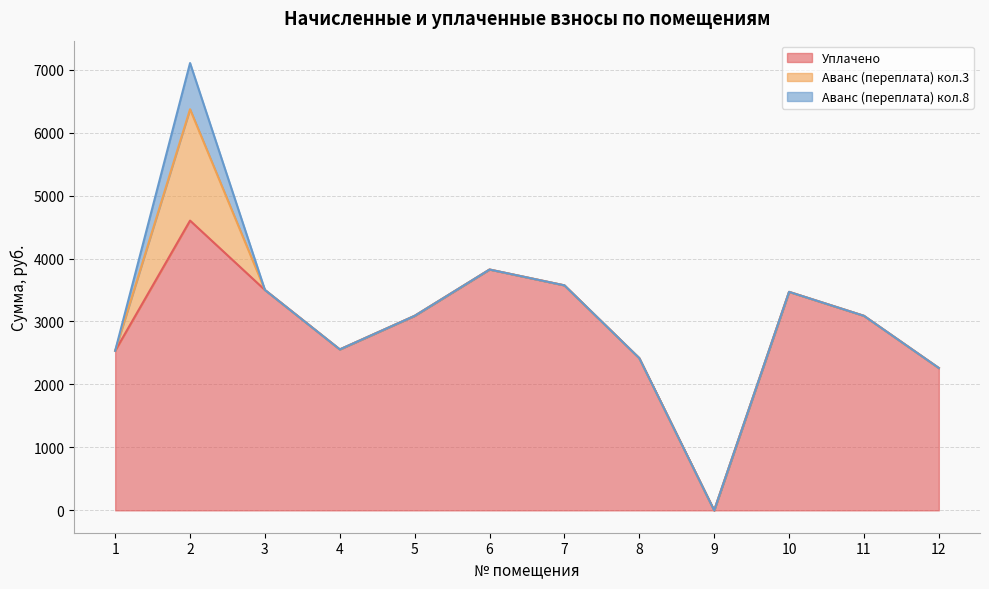

True or false: уплачено has a value of 3089.6 at 11.

True